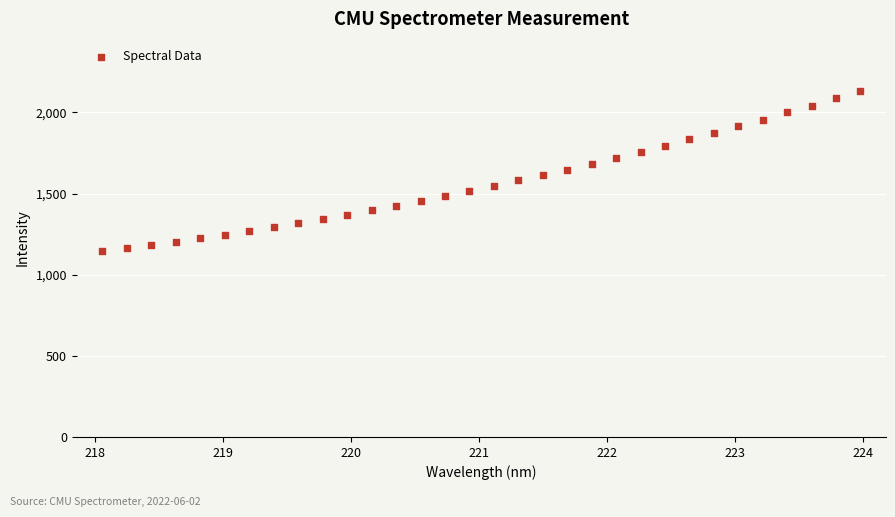

What is the range of Y values (max minus min)?

990.1